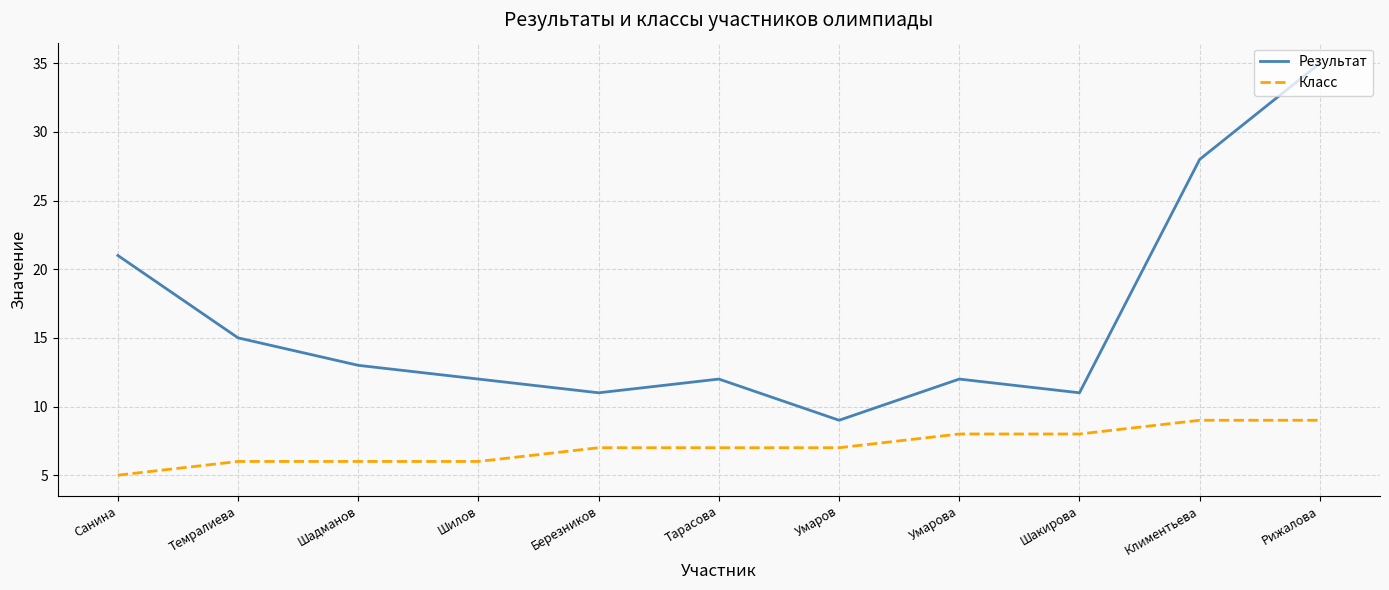

True or false: Класс has a value of 11 at Умаров.

False